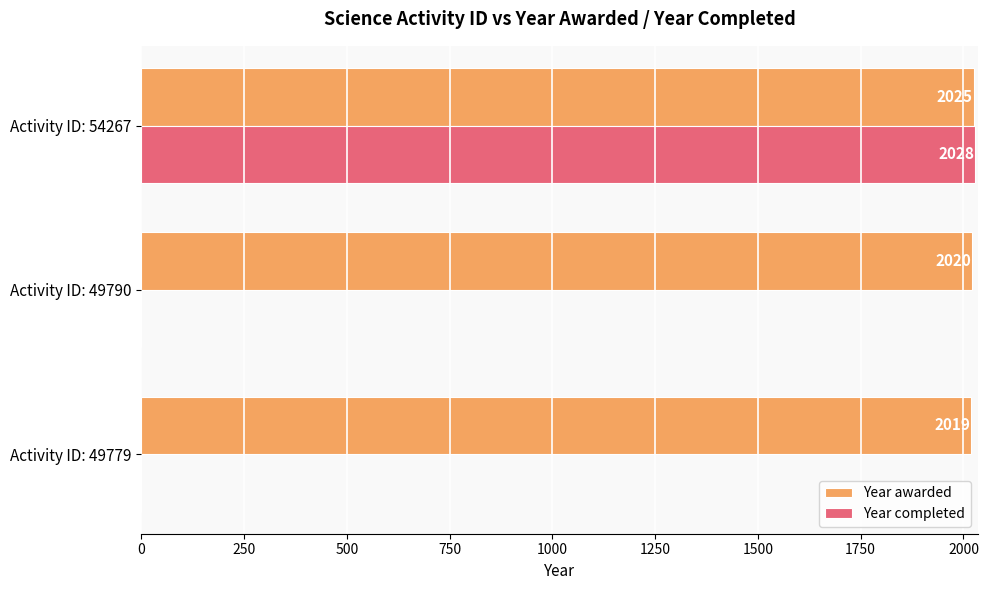

Which series has the largest total across all categories?

Year awarded